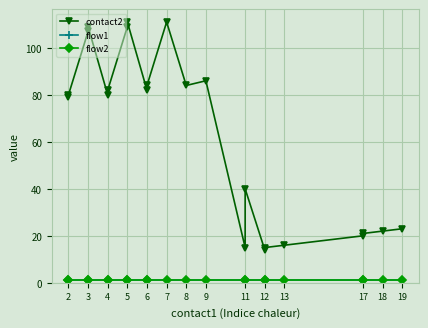

Which series has the largest total across all categories?

contact2